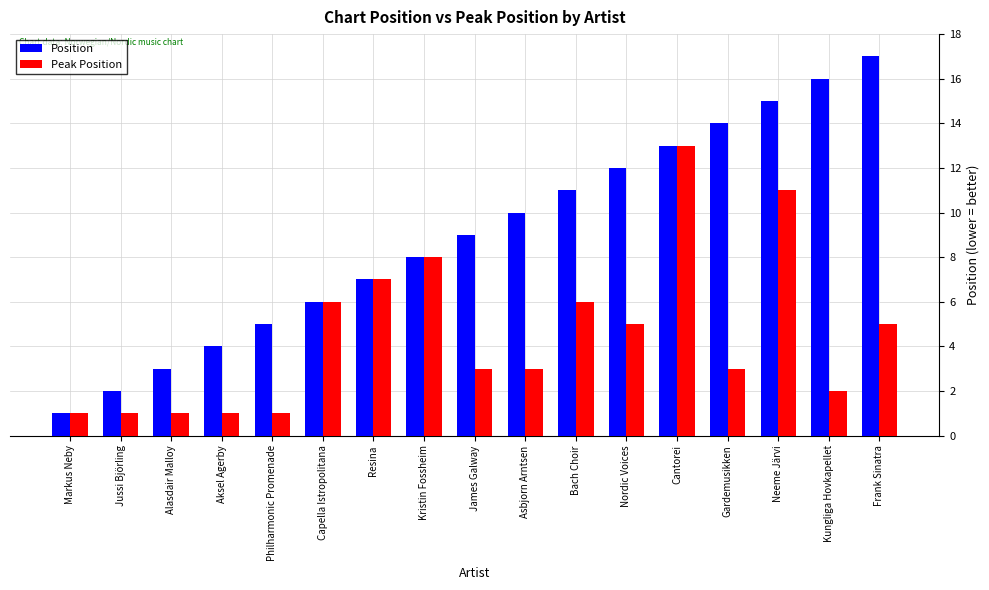

Reading left to right, what are all the values shown in this chart?

Position: 1	2	3	4	5	6	7	8	9	10	11	12	13	14	15	16	17
Peak Position: 1	1	1	1	1	6	7	8	3	3	6	5	13	3	11	2	5